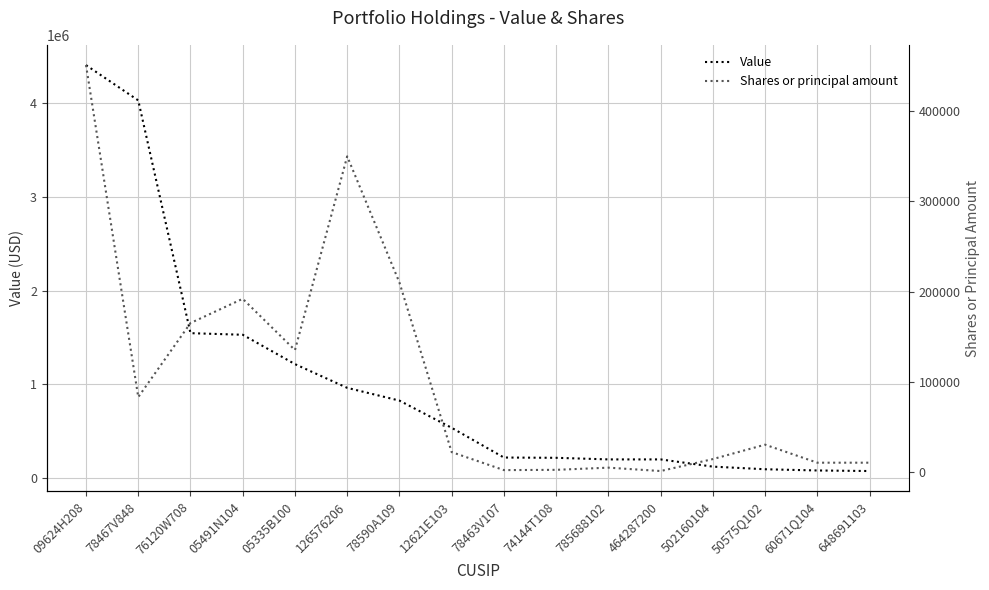

Reading left to right, extract all data points from this chart.

Value: 4404000	4028000	1546000	1529000	1216000	963000	827000	537000	220000	217000	200000	200000	123000	95000	82000	76000
Shares or principal amount: 451250	82810	165001	191900	135000	350000	210000	21750	1777	2070	4491	745	14000	30000	10000	10000